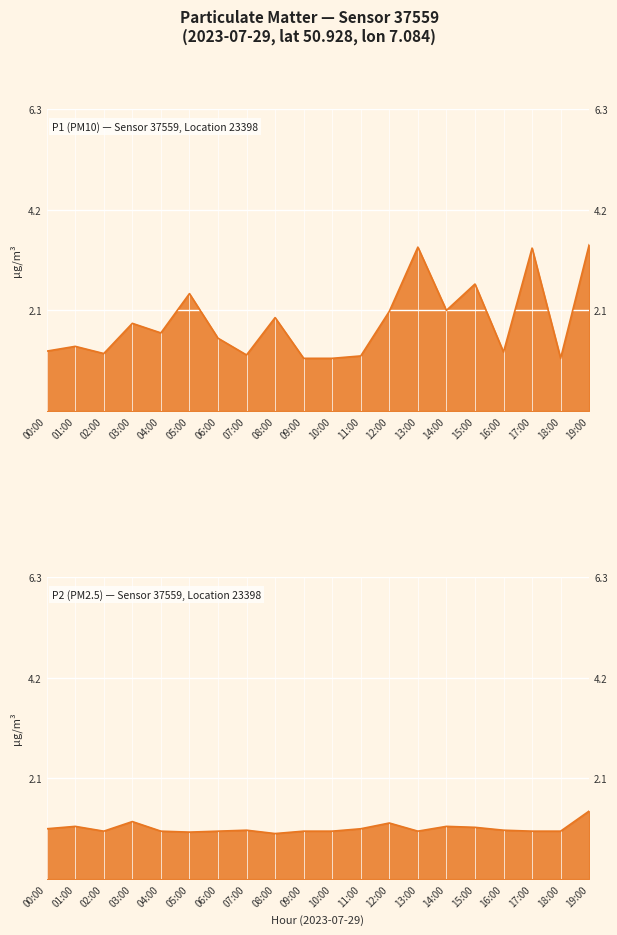

True or false: P2 has a value of 2.0 at 01:00.

False